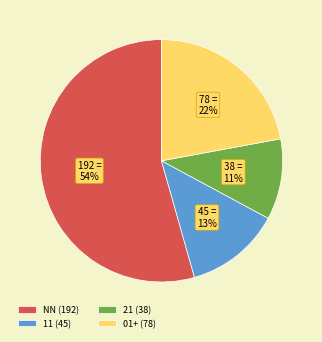

What percentage is the 11 (45) slice, to the nearest percent?

13%